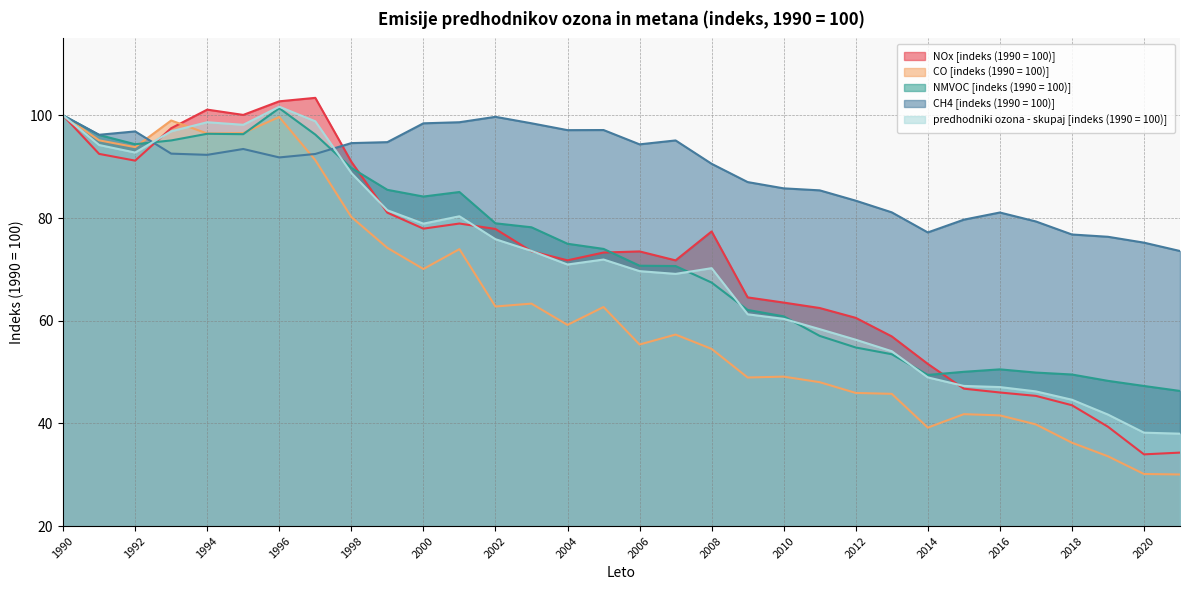

What is the sum of the CH4 [indeks (1990 = 100)] values at 2017 and 2020?

154.6